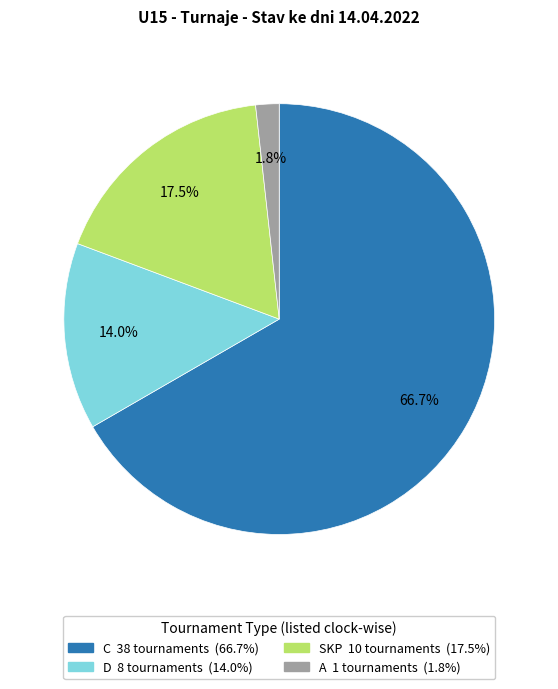

To the nearest percent, what is the average slice percentage?

25%